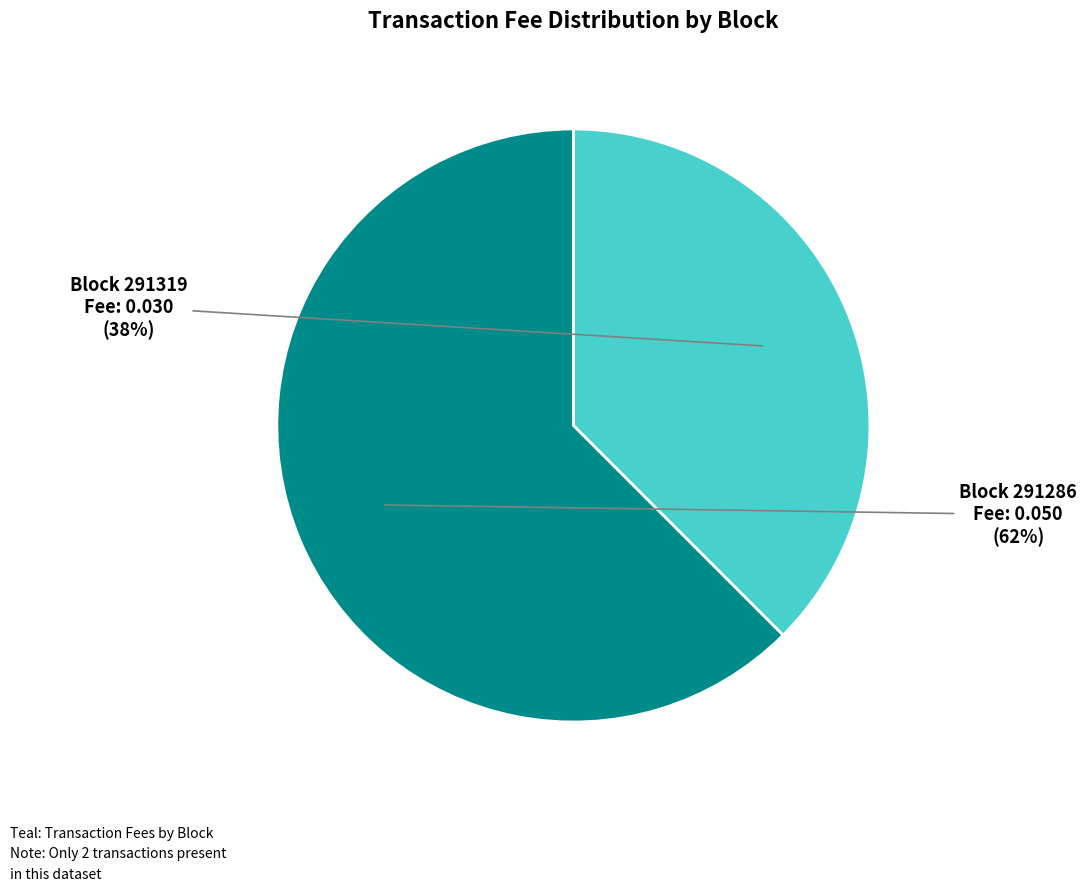

What is the smallest slice in the pie chart?

Block 291319